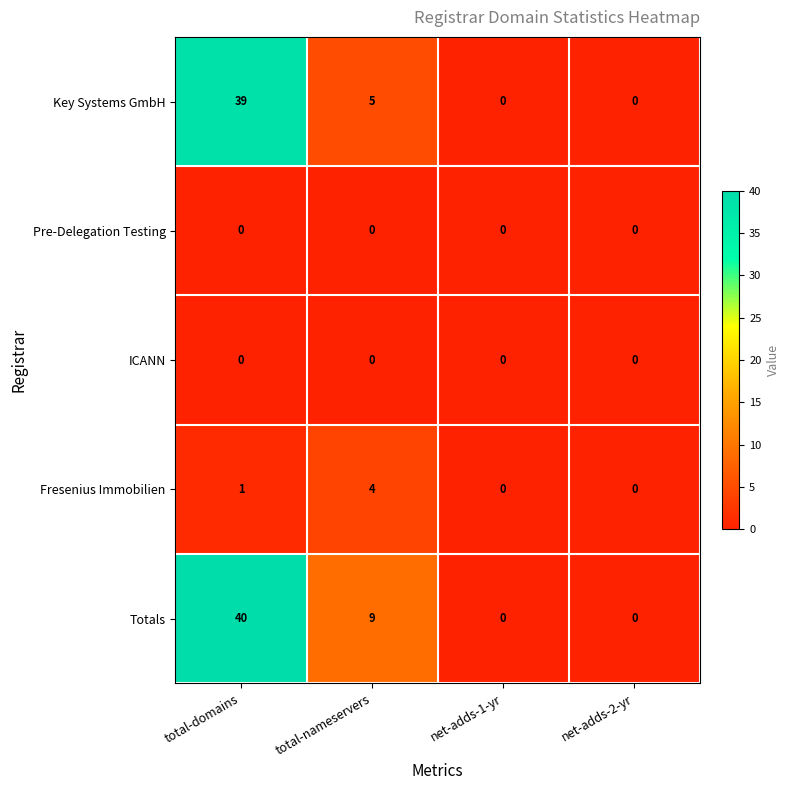

Which series has the largest total across all categories?

Totals